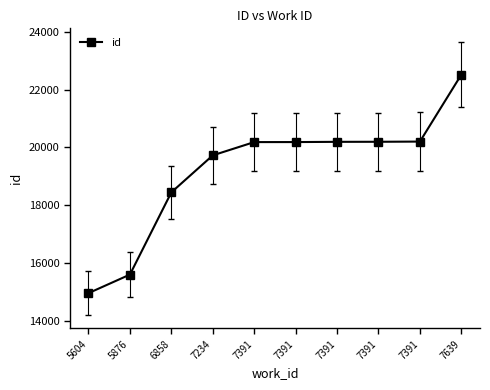

What is the maximum value shown in the chart?

22514